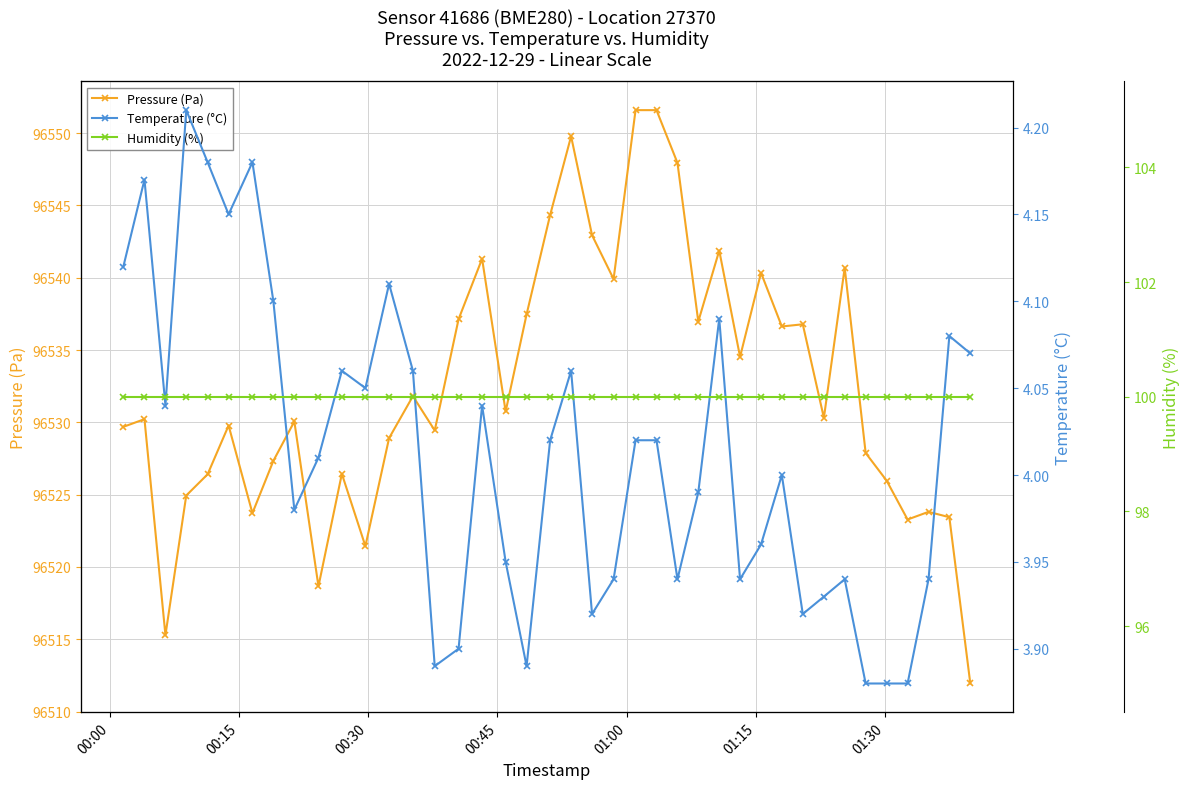

True or false: Pressure (Pa) and Temperature (°C) intersect in this chart.

False